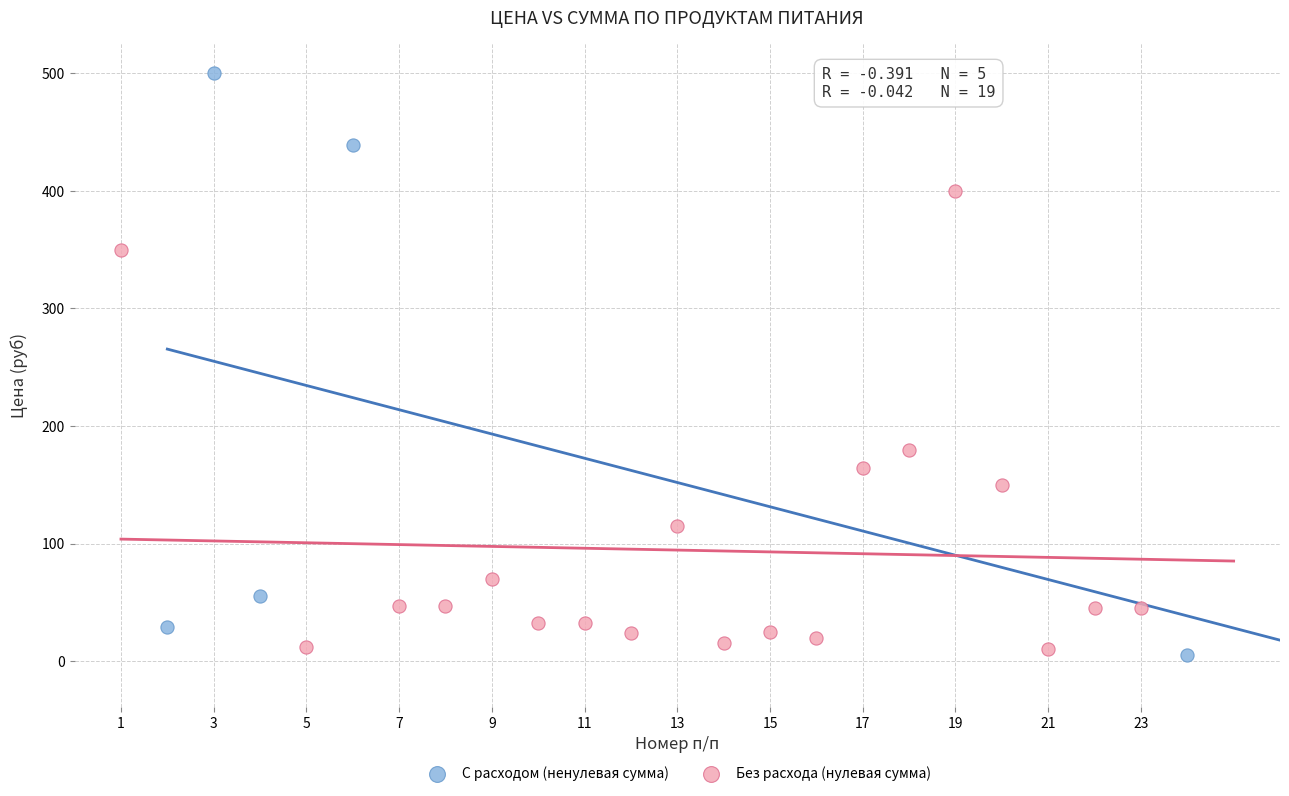

What are all the series names shown in the legend?

С расходом (ненулевая сумма), Без расхода (нулевая сумма)